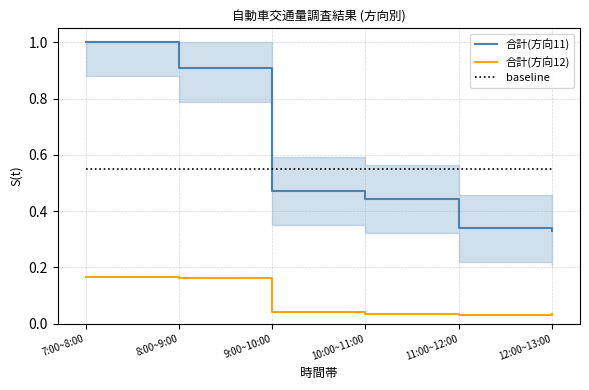

True or false: 合計(方向12) and 合計(方向11) intersect in this chart.

False